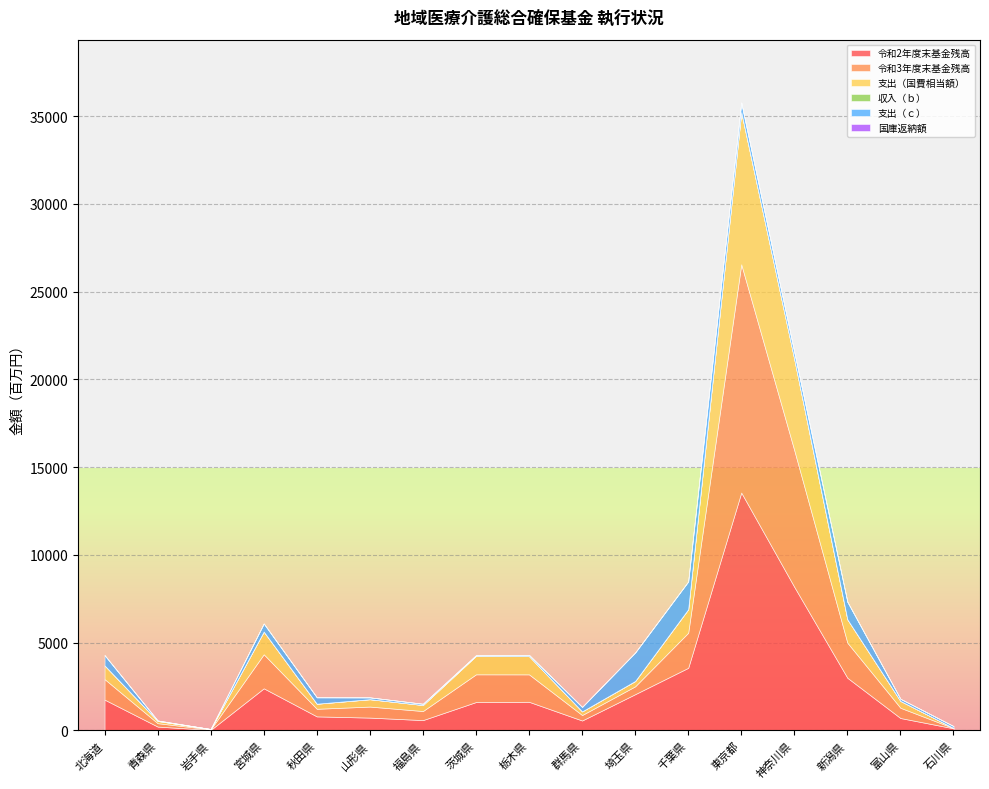

What is the sum of all 令和2年度末基金残高 values?

41518.8